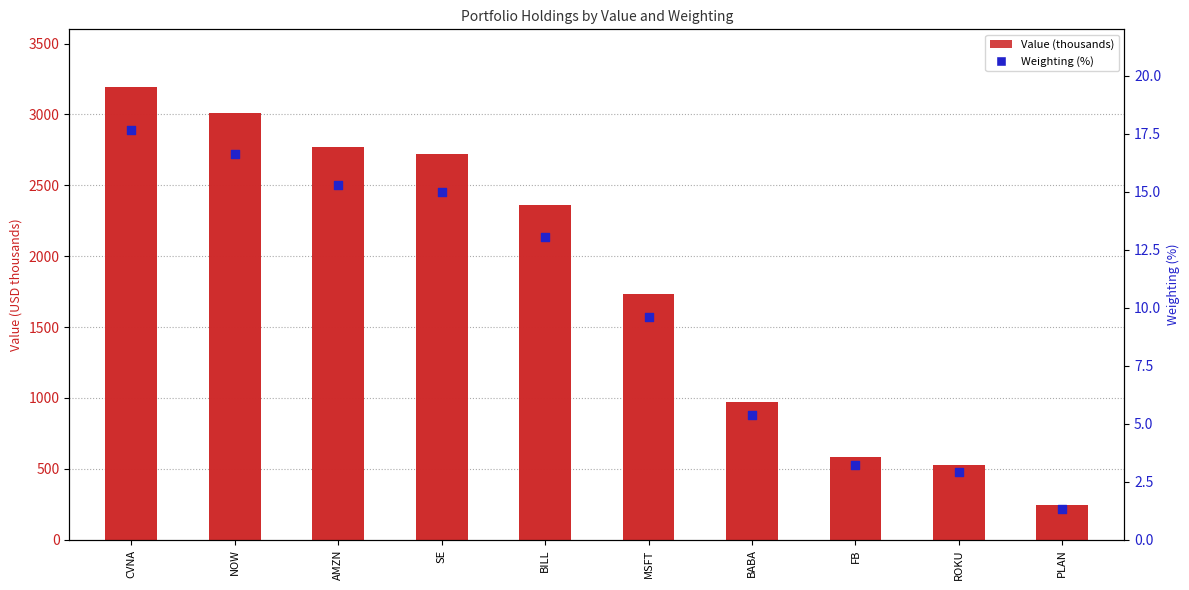

Is the value of Value (thousands) at MSFT greater than the value of Weighting (%) at SE?

Yes